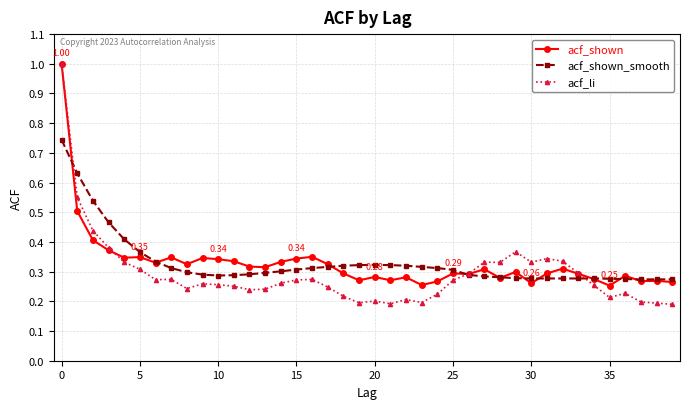

True or false: acf_shown has more than 2 points higher than both neighbors.

True